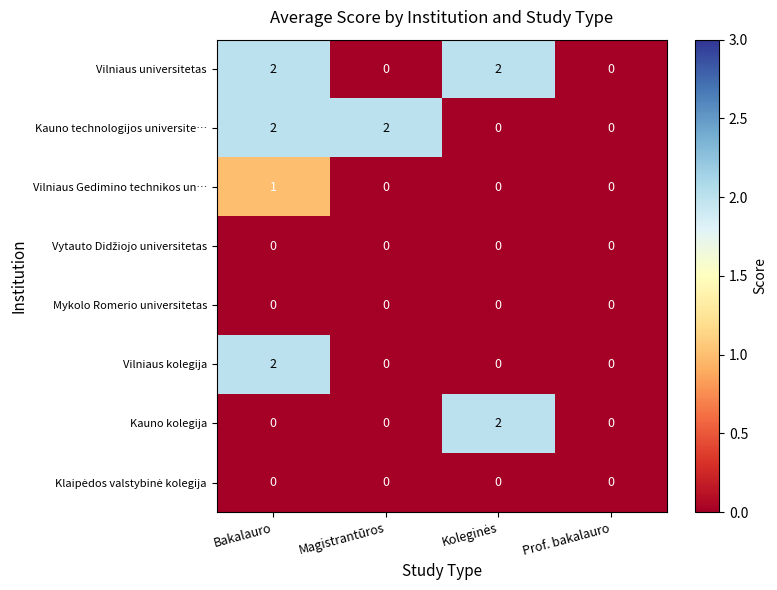

What is the total value across all series at Bakalauro?

7